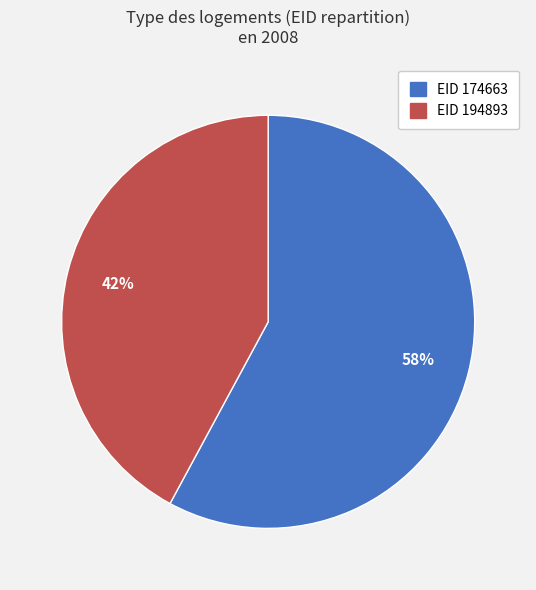

To the nearest percent, what is the difference between the largest and smallest slice percentages?

16%